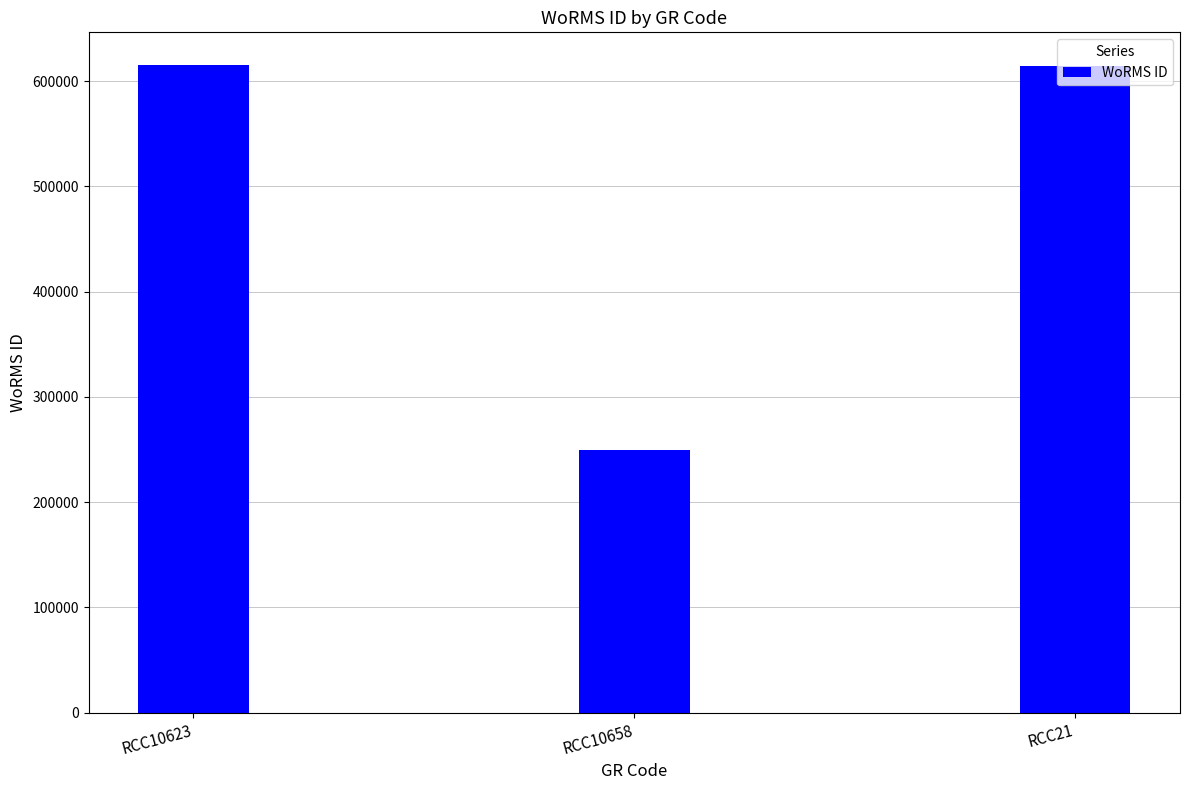

What is the sum of all values?

1479903